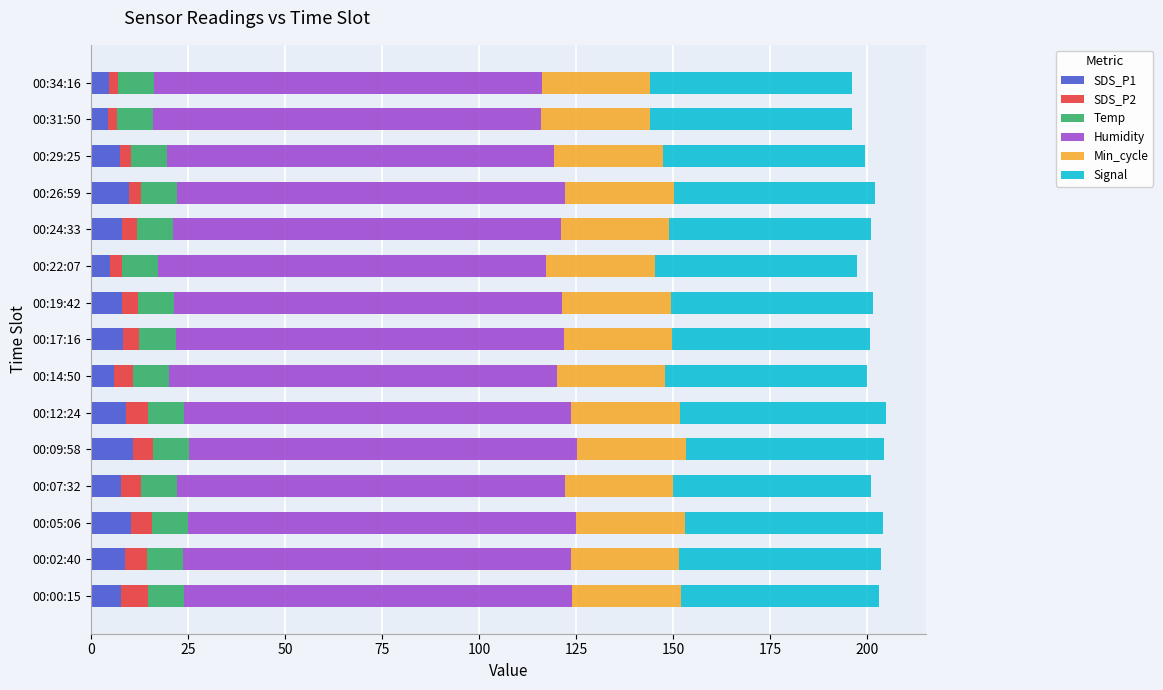

What is the sum of the SDS_P1 values at 00:07:32 and 00:09:58?

18.5